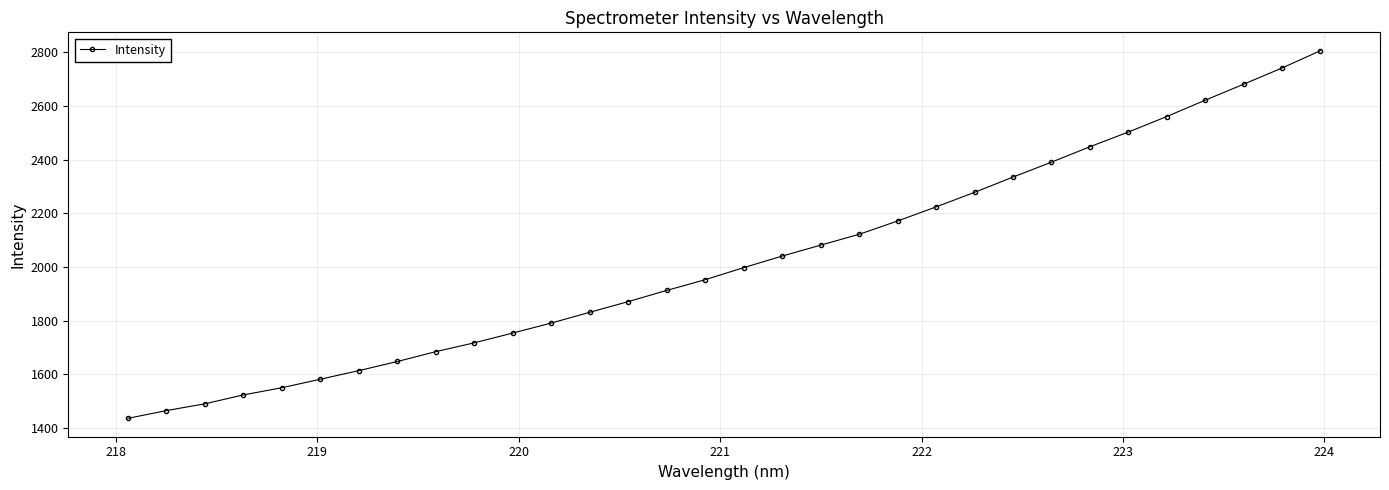

What is the sum of all values?

64823.0